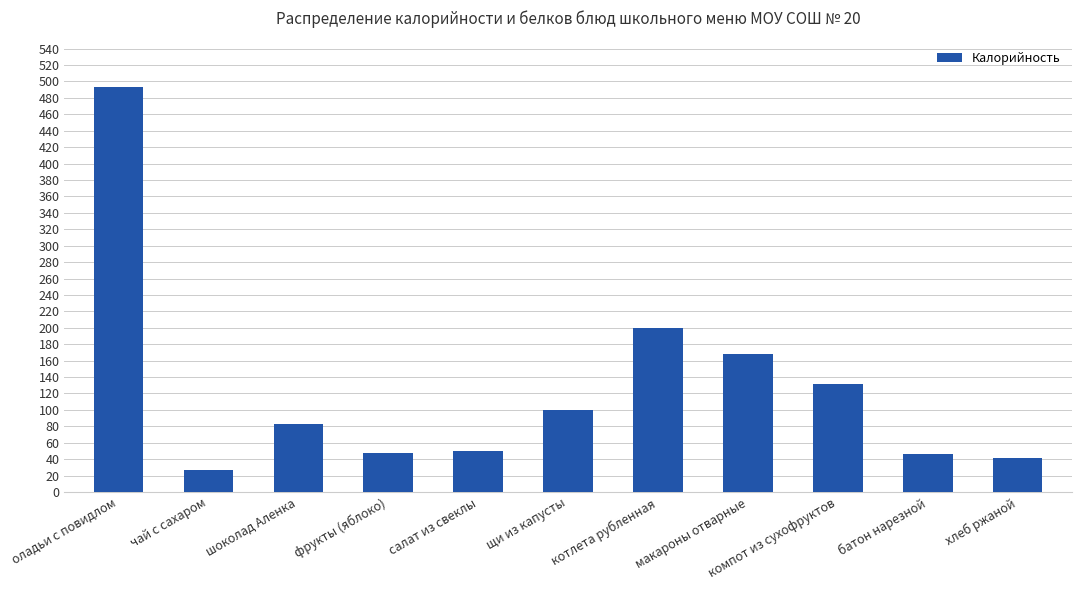

What is the difference between the second highest and minimum values?

172.5